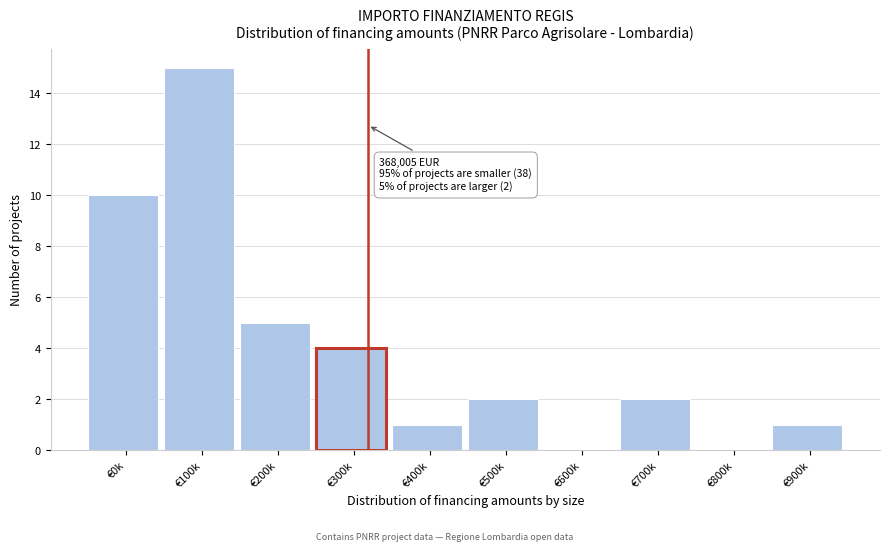

Reading left to right, list all the values displayed in this chart.

€0k=10	€100k=15	€200k=5	€300k=4	€400k=1	€500k=2	€600k=0	€700k=2	€800k=0	€900k=1